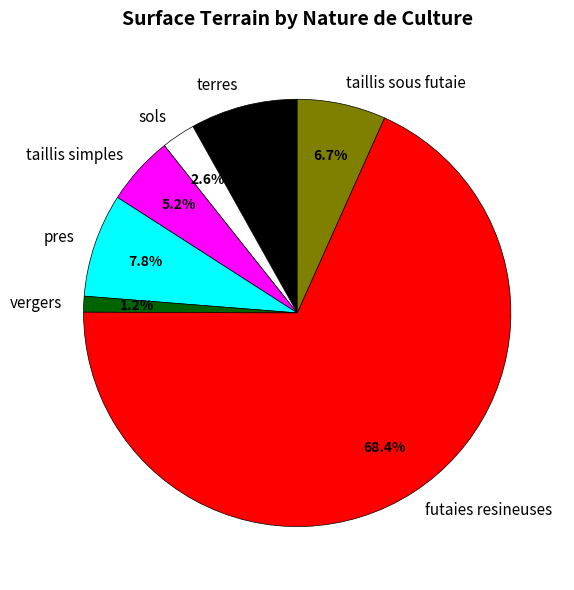

Approximately how many times larger is the value at taillis sous futaie compared to terres?

0.8